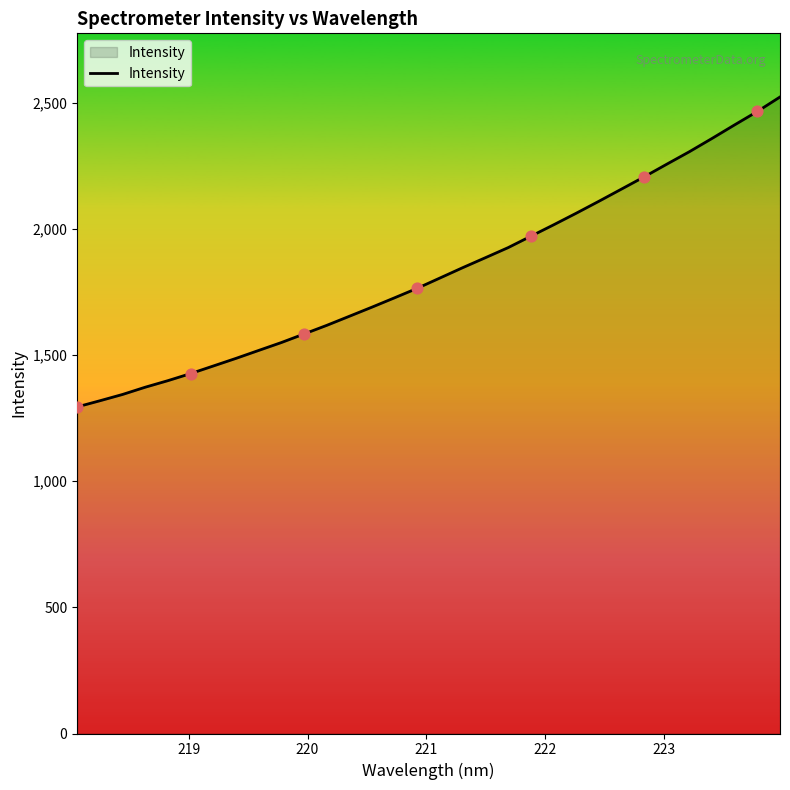

What is the difference between the maximum and minimum values?

1228.1